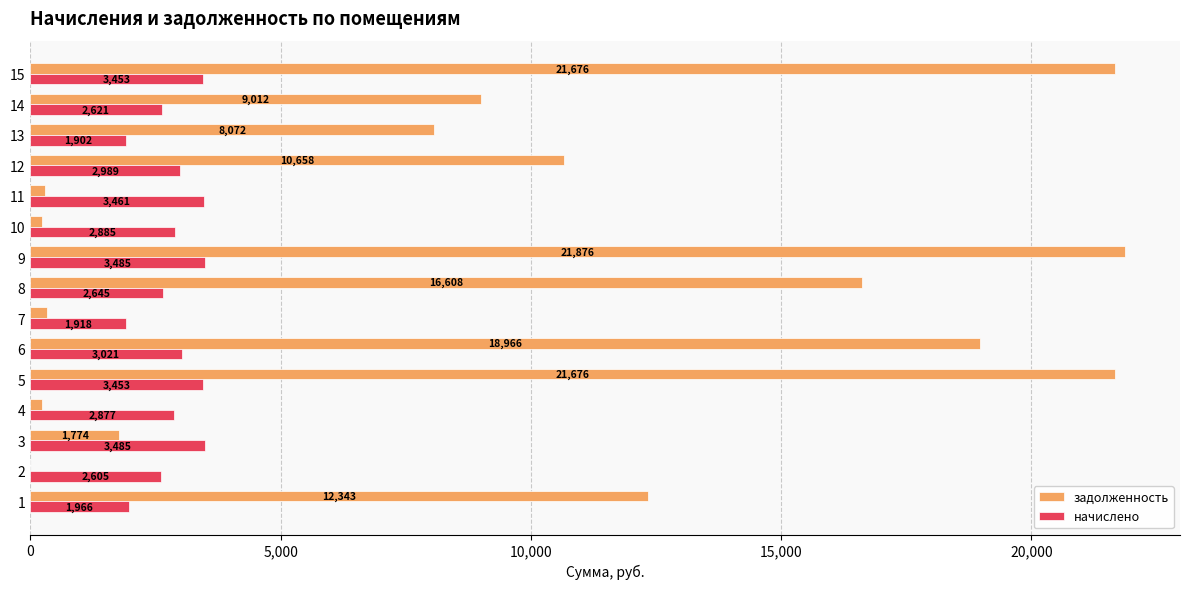

At which label is задолженность closest to 10938?

12